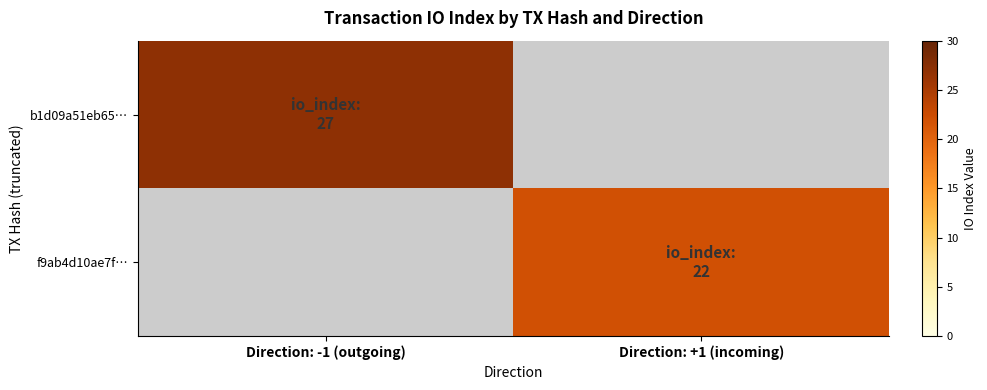

Which series has the largest total across all categories?

b1d09a51eb65…